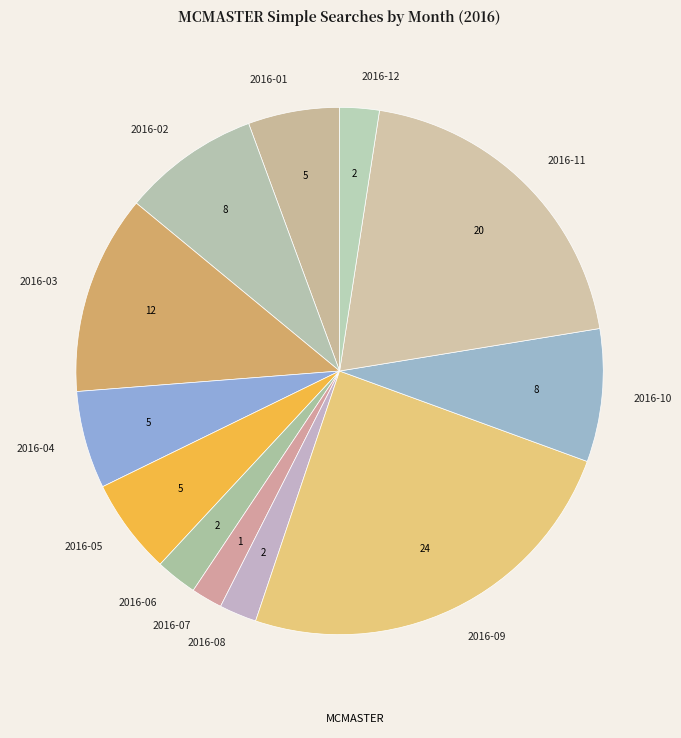

What is the largest slice in the pie chart?

2016-09